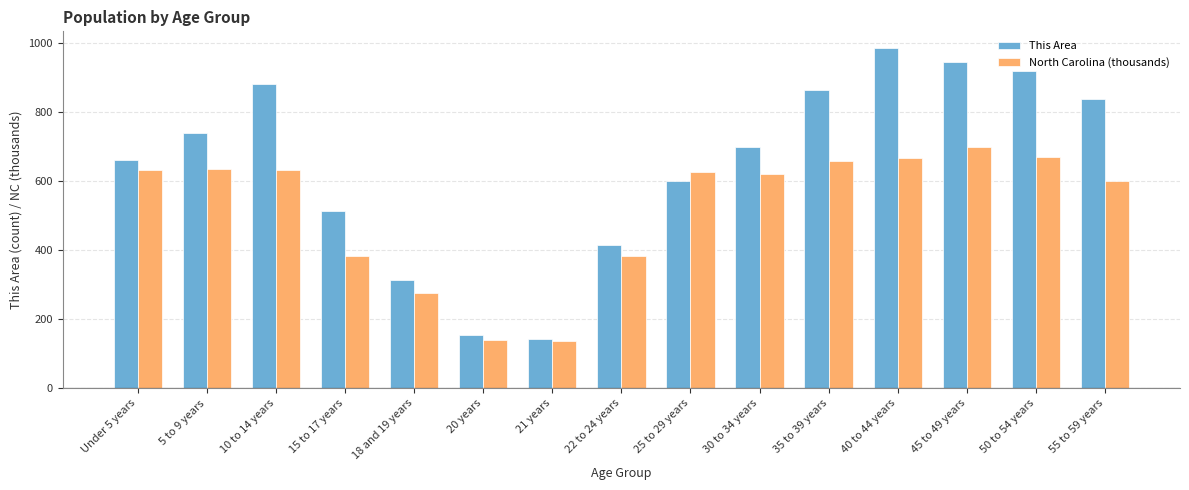

Rank the series by their average value, from highest to lowest.

This Area, North Carolina (thousands)